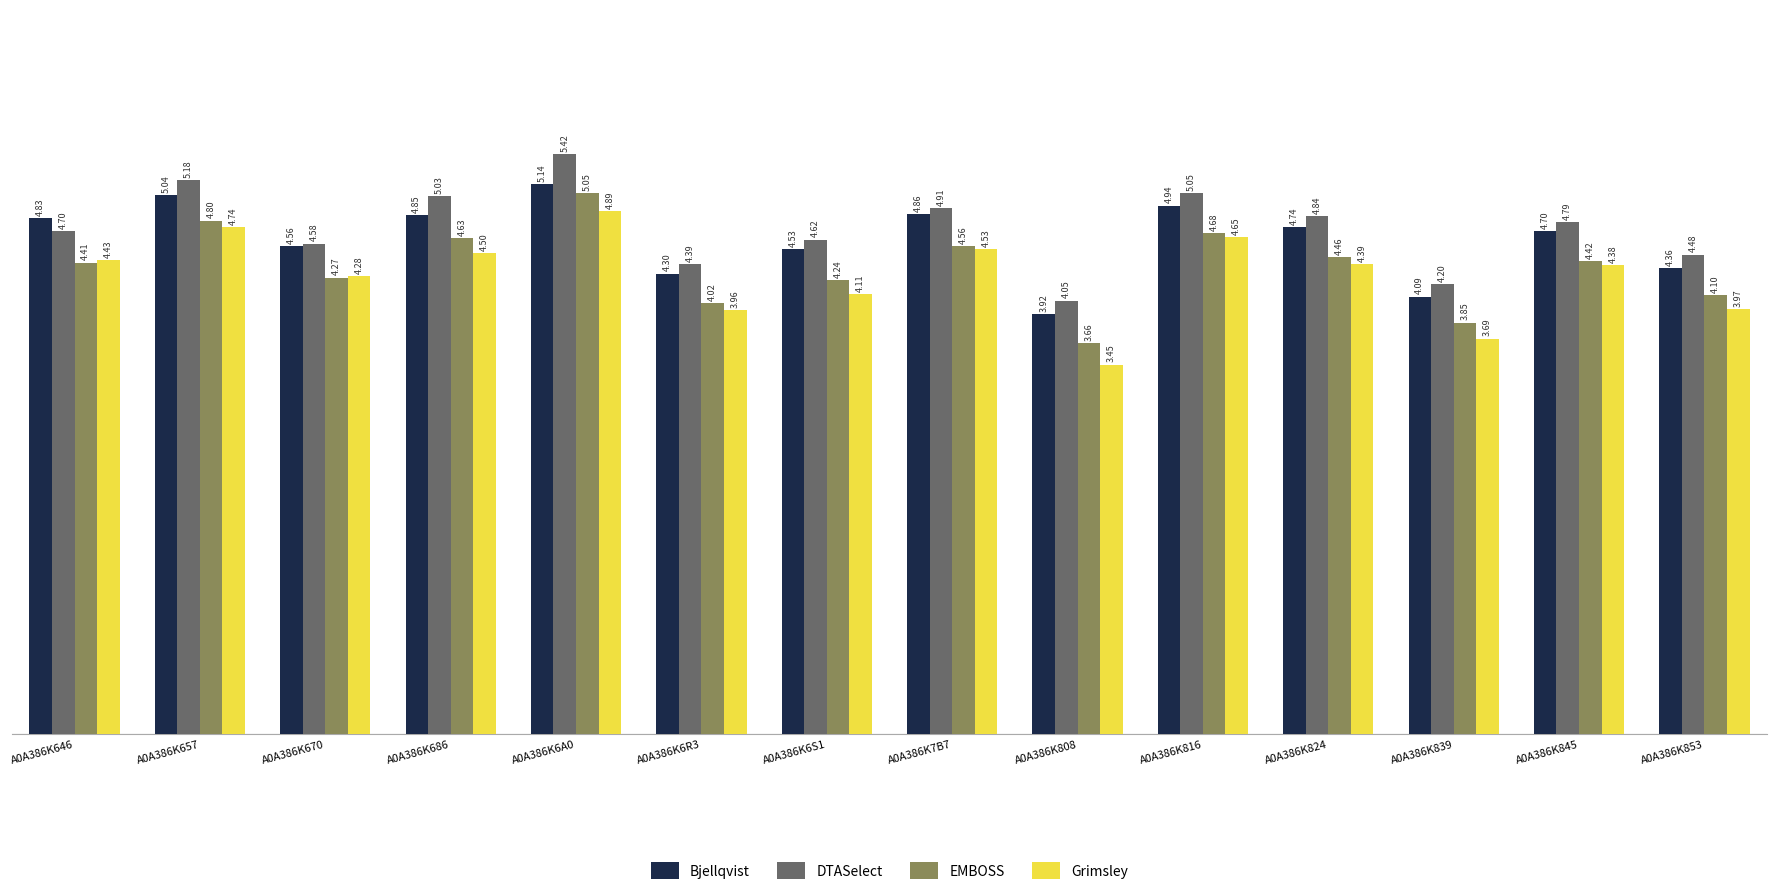

The value of Grimsley at A0A386K6S1 is 4.1. True or false?

True